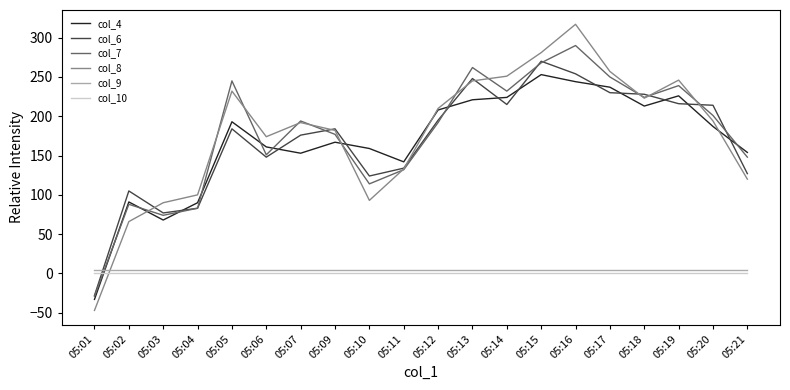

At which category is the sum across all series the highest?

05:16